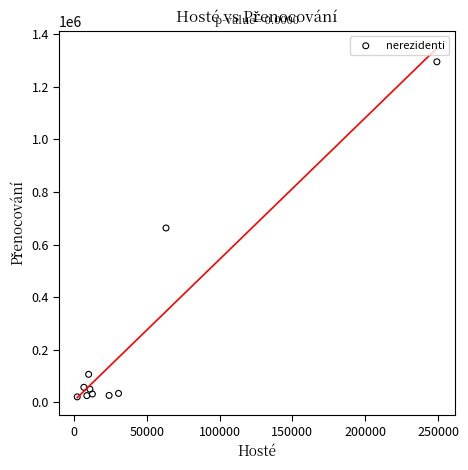

What is the range of Y values (max minus min)?

1273800